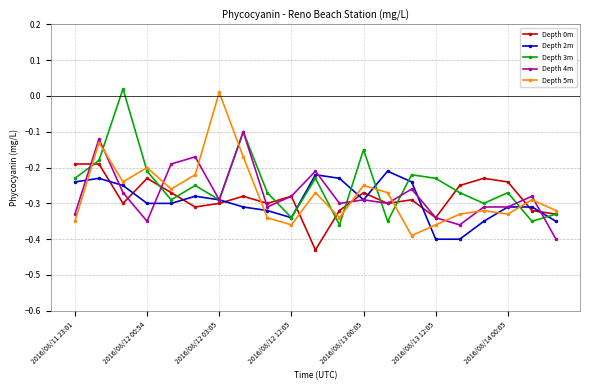

True or false: Depth 5m has more than 1 interior local peaks.

True